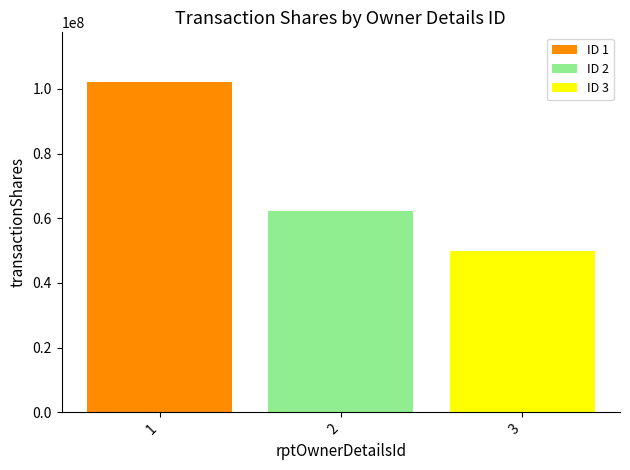

Is it true that the value at 3 is 50000000?

True